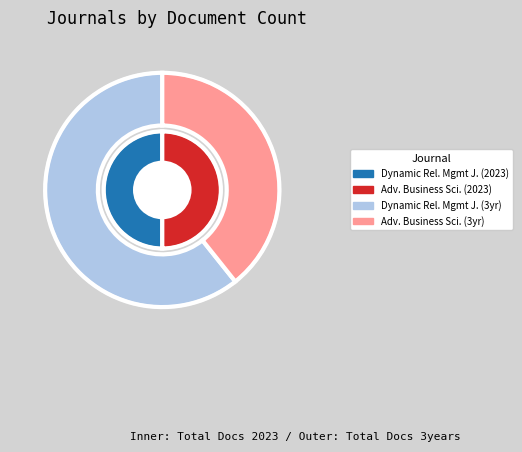

To the nearest percent, what percentage of the pie is Advances in Business Related Scientific?

50%